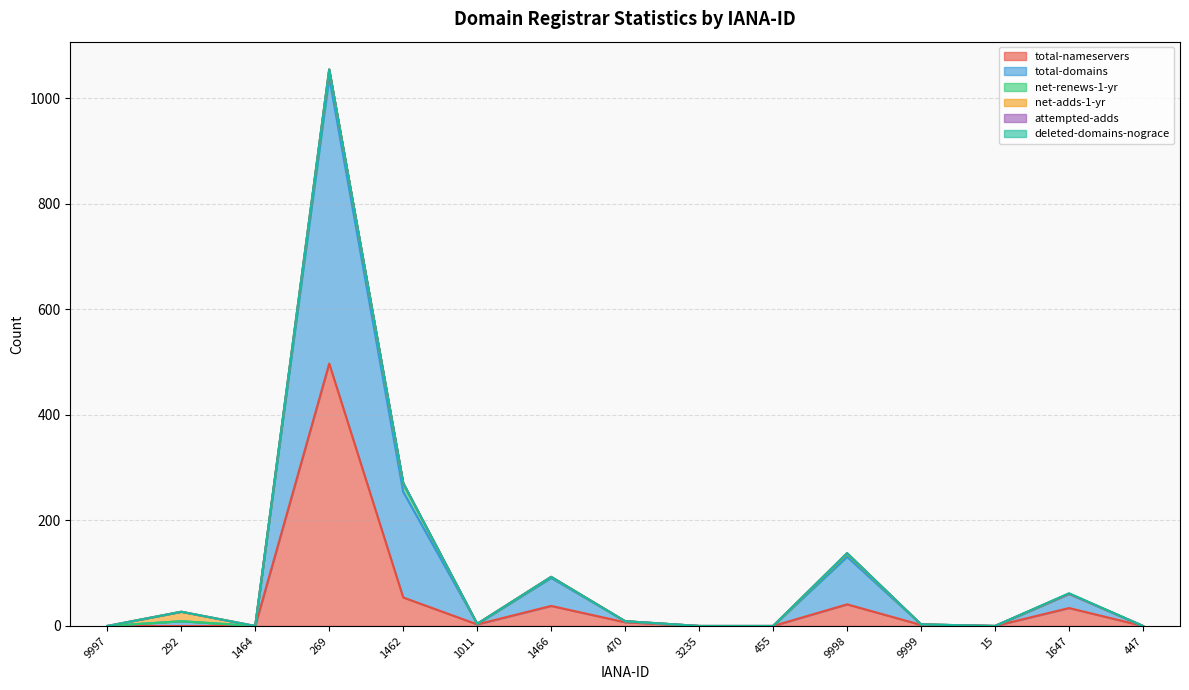

Where is the first local maximum for attempted-adds?

1462